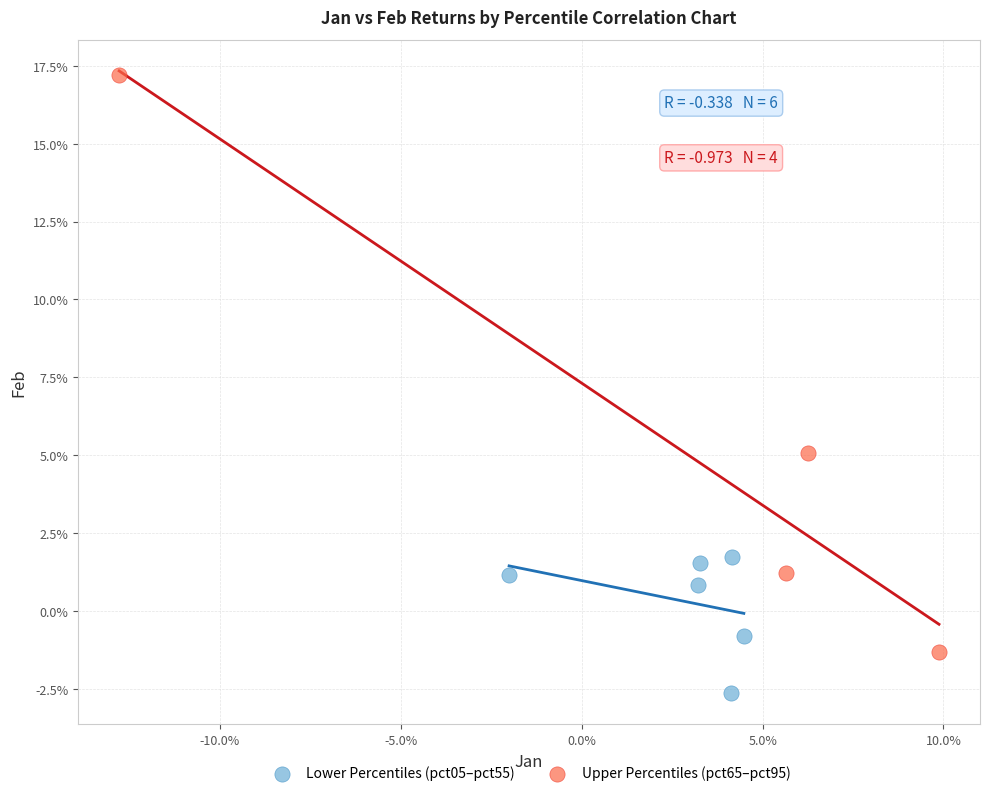

Which series has the largest Y range (max minus min)?

Upper Percentiles (pct65–pct95)